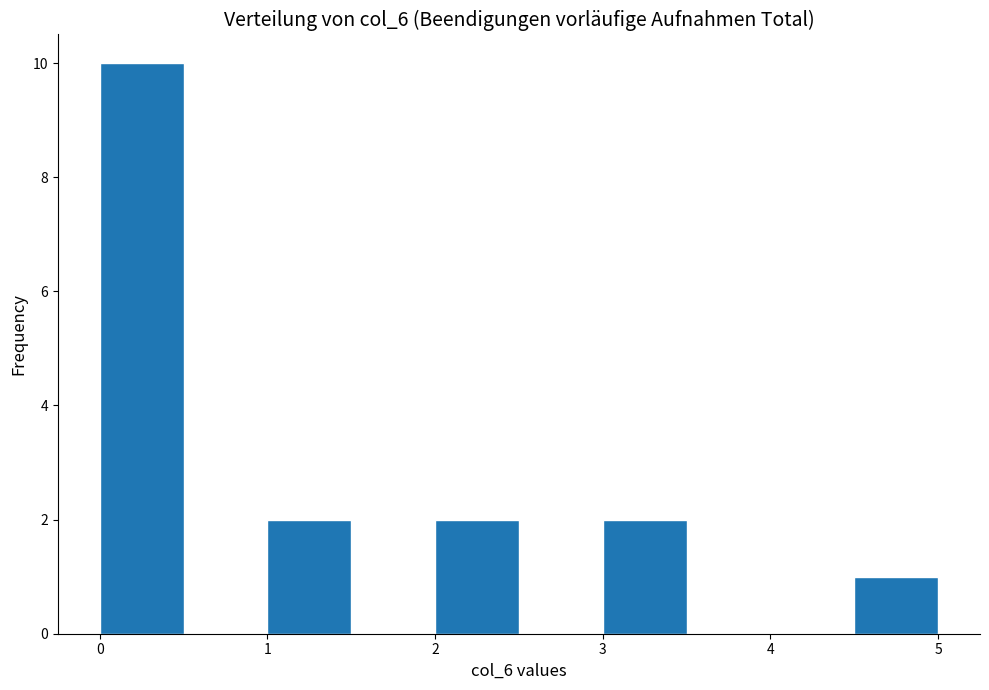

How tall is the bar that spans 2.0 to 2.5 on the x-axis? The values are not printed on the chart, so give them approximately, as read against the axis.

2